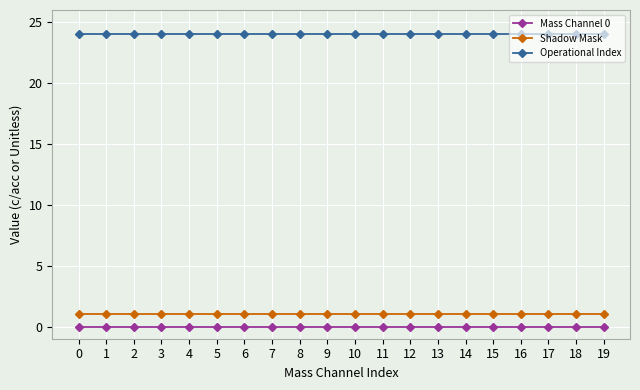

True or false: Mass Channel 0 and Operational Index intersect in this chart.

False